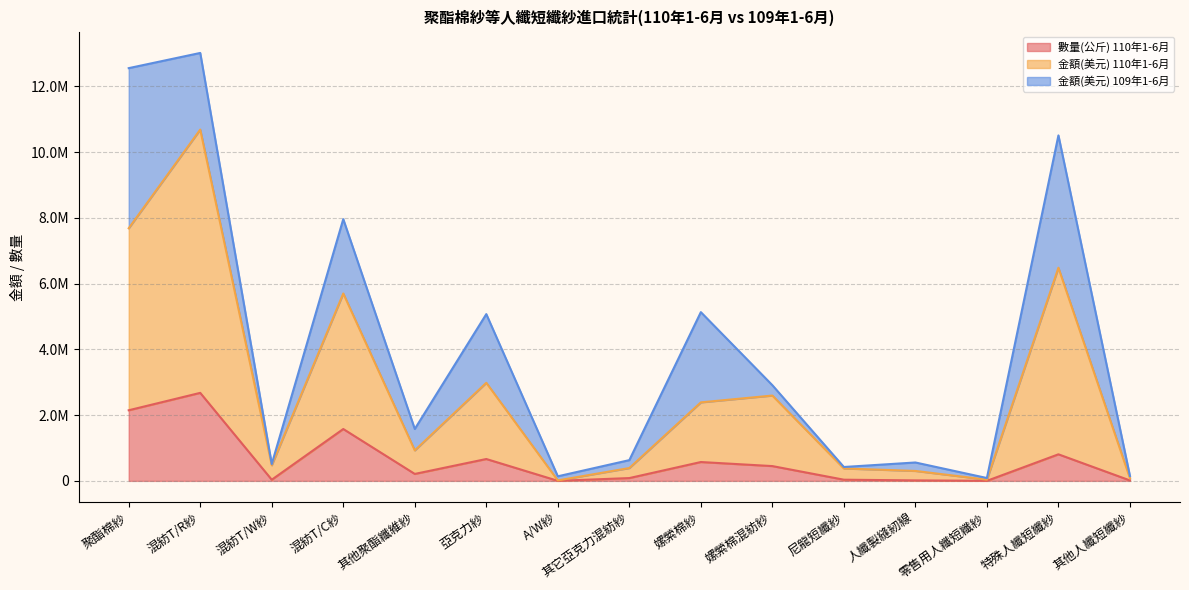

Is it true that 數量(公斤) 110年1-6月 equals 1350 at A/W紗?

True